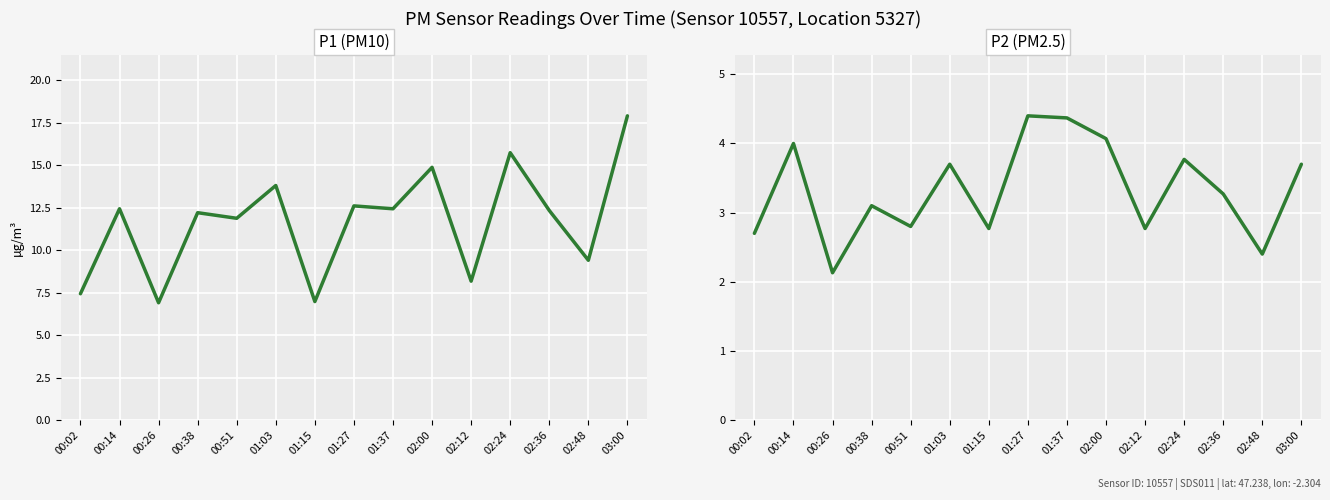

True or false: P2 has more than 1 points higher than both neighbors.

True